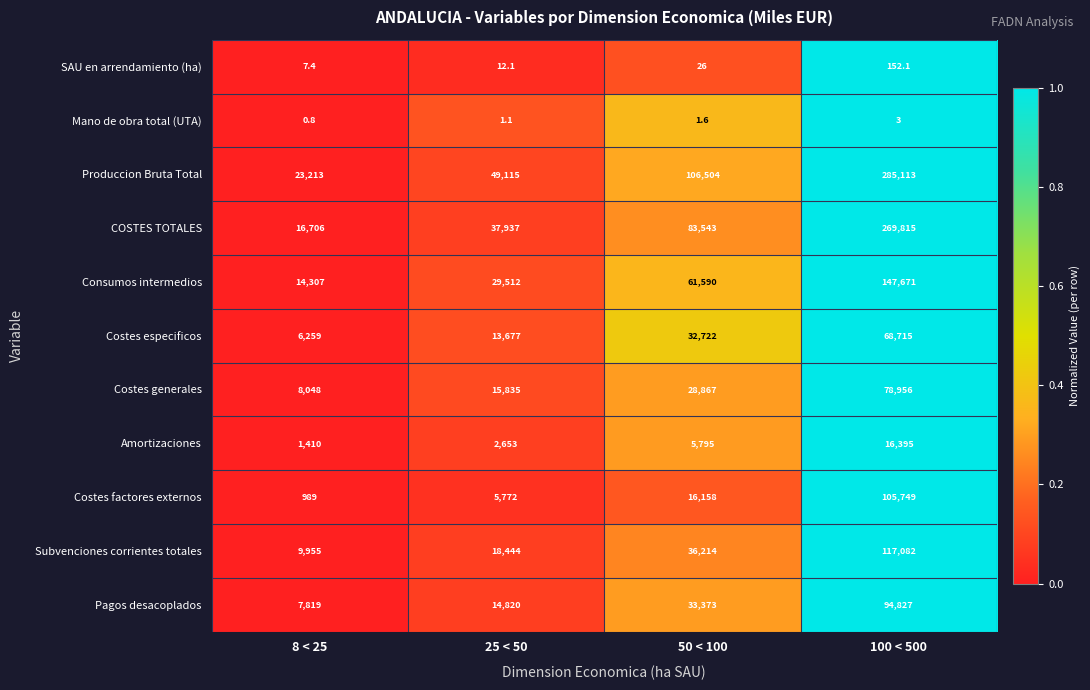

Is it true that SAU en arrendamiento (ha) equals 7.4 at 8 < 25?

True